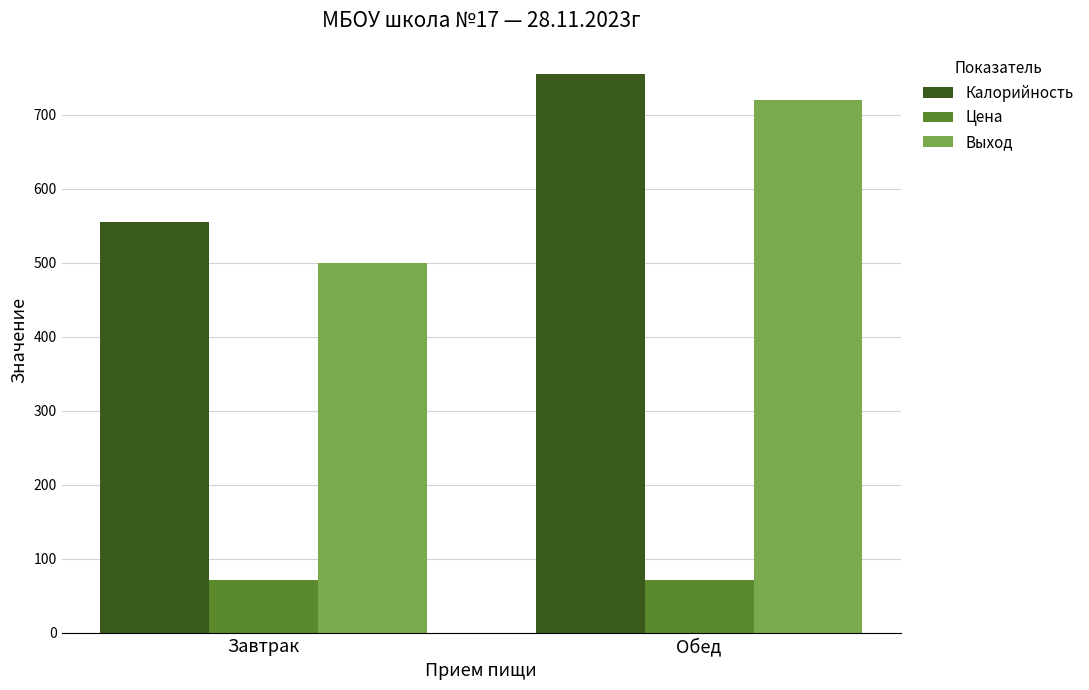

What are all the series names shown in the legend?

Калорийность, Цена, Выход